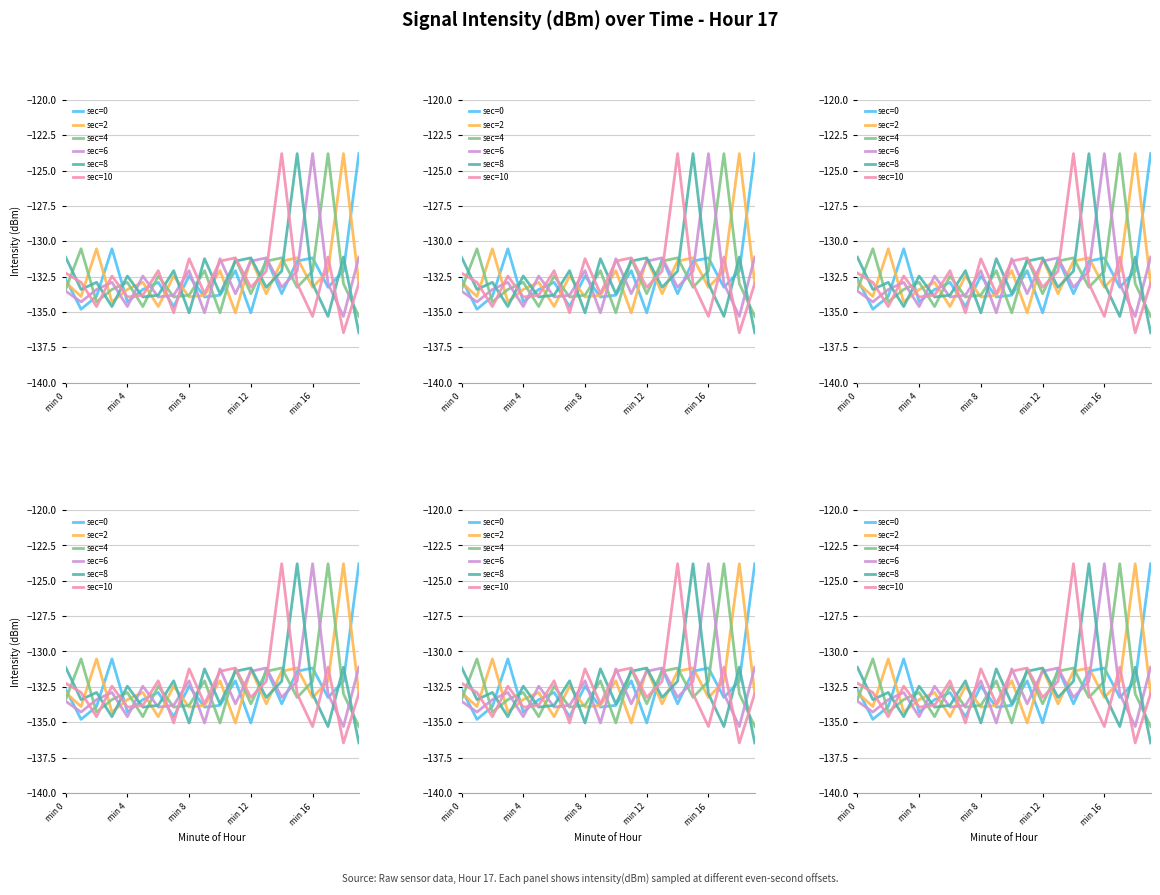

What is the difference between the second highest and minimum values in the sec=0 series?

4.5